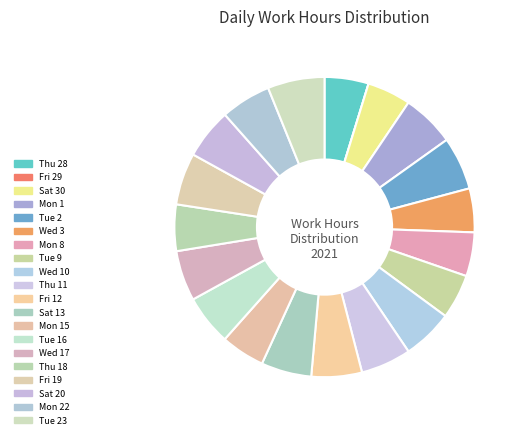

How many slices are in this pie chart?

20